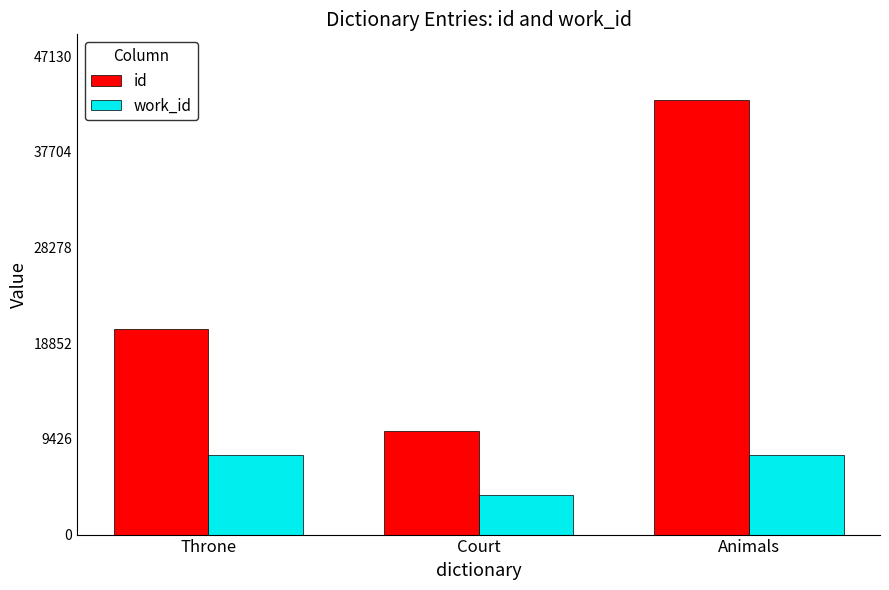

Is the value of id at Throne greater than the value of work_id at Court?

Yes